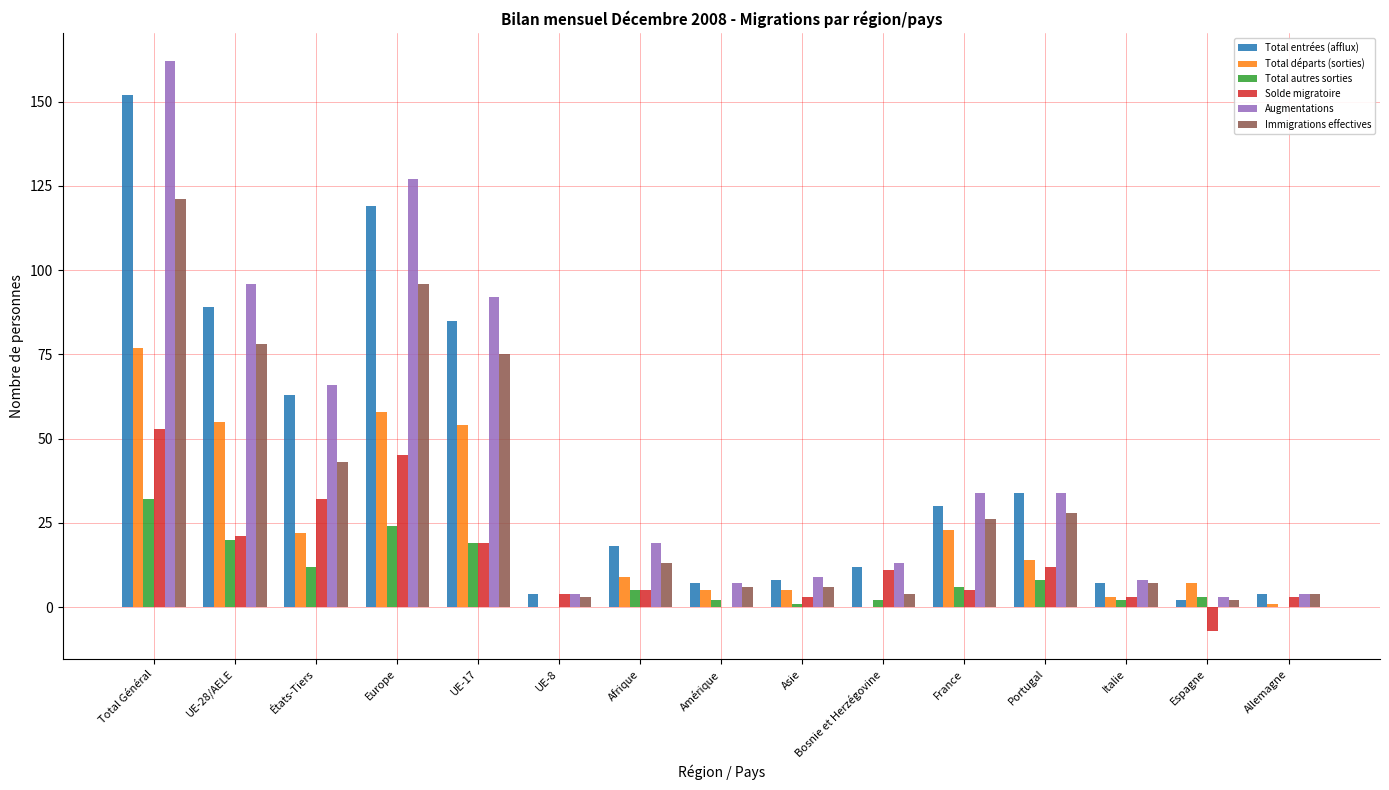

The Total départs (sorties) series shows 24 at UE-8. True or false?

False